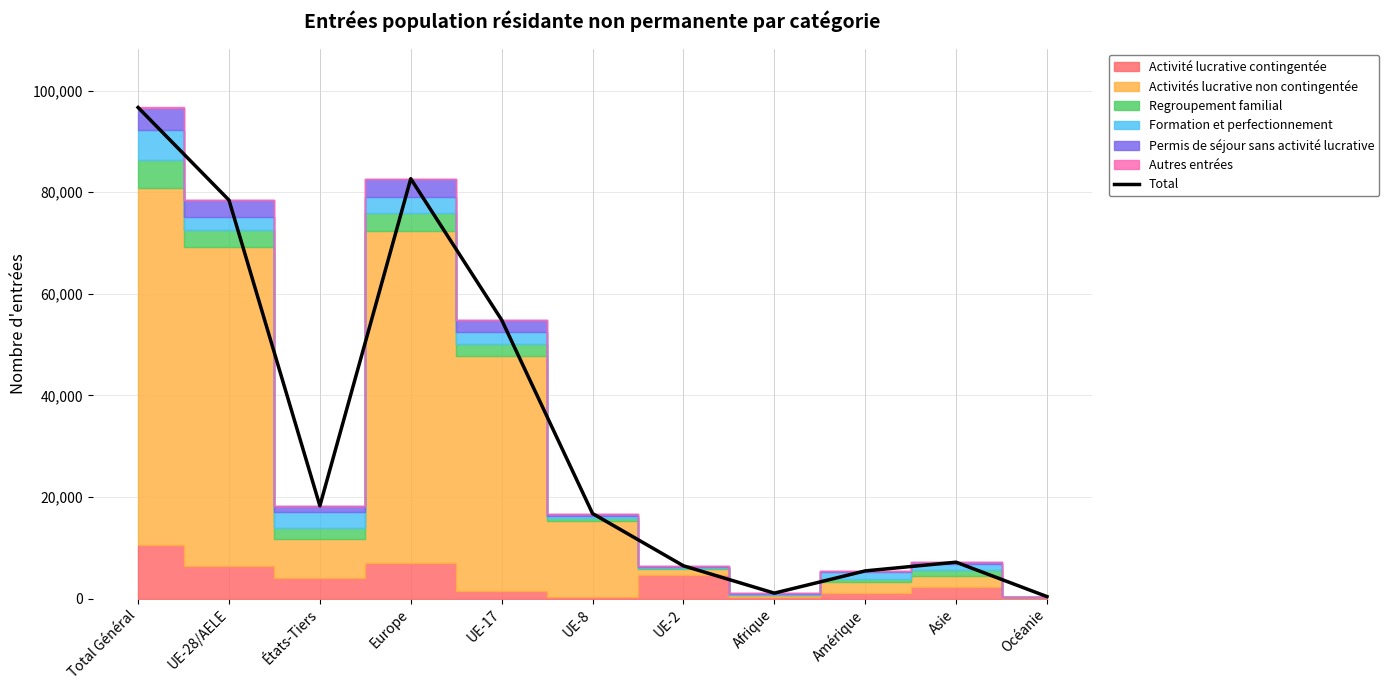

Reading right to left, list all the values displayed in this chart.

Océanie=379	Asie=7151	Amérique=5438	Afrique=1060	UE-2=6444	UE-8=16739	UE-17=54867	Europe=82670	États-Tiers=18249	UE-28/AELE=78451	Total Général=96700